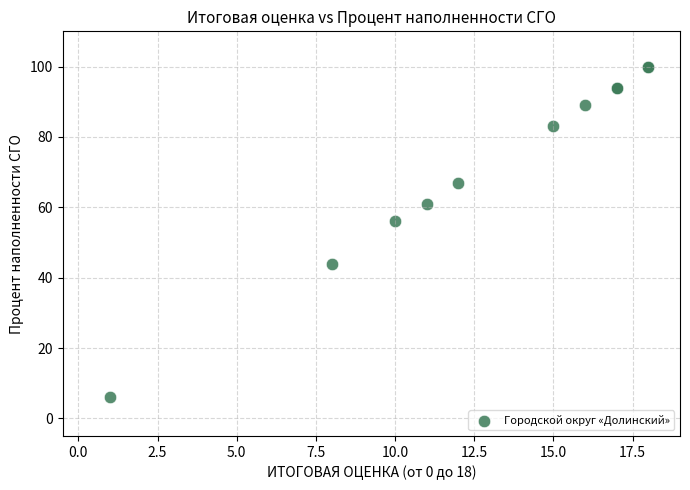

What Y value in the scatter plot is closest to 53?

56